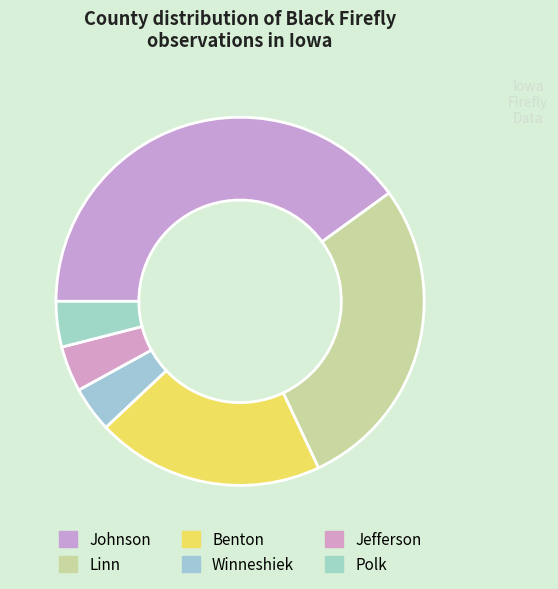

The Winneshiek slice represents 11% of the pie. True or false?

False